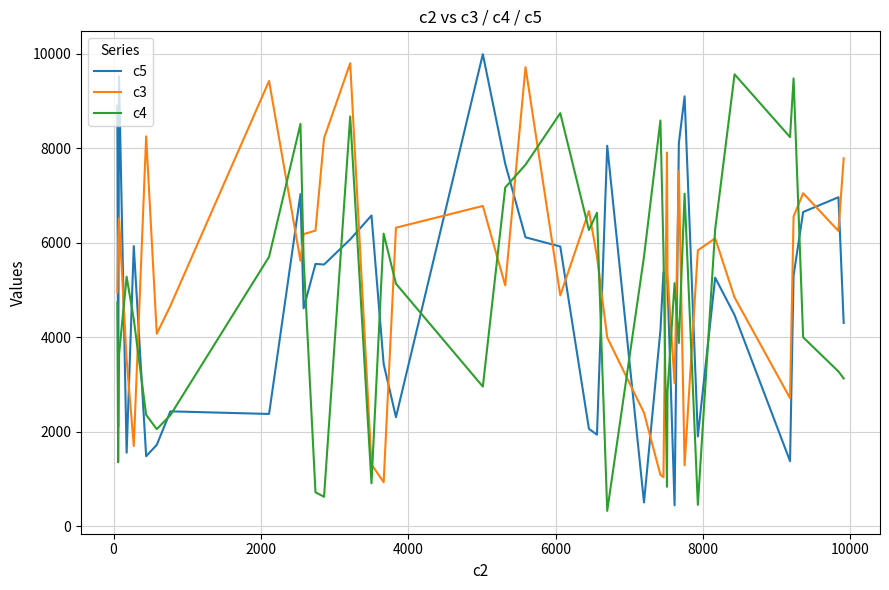

What is the difference between the maximum and minimum values in the c3 series?

8862